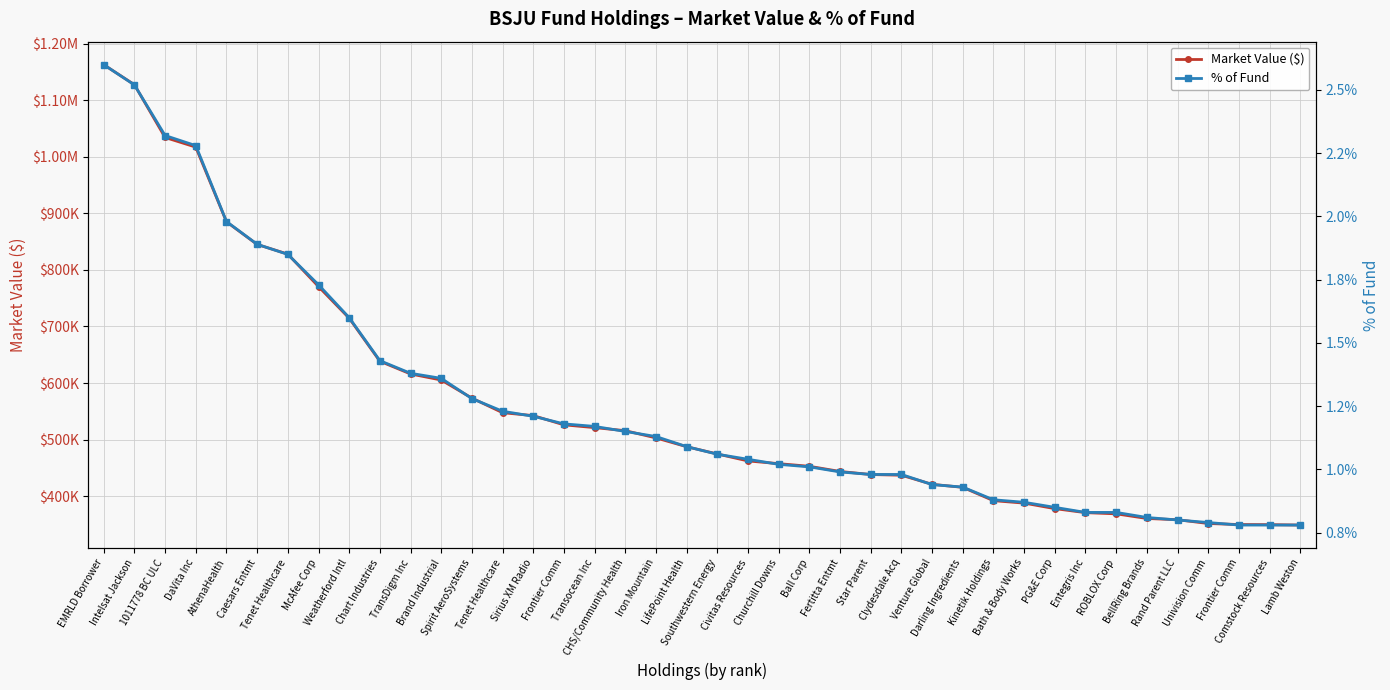

The Market Value ($) series shows 335312.5 at Brand Industrial. True or false?

False